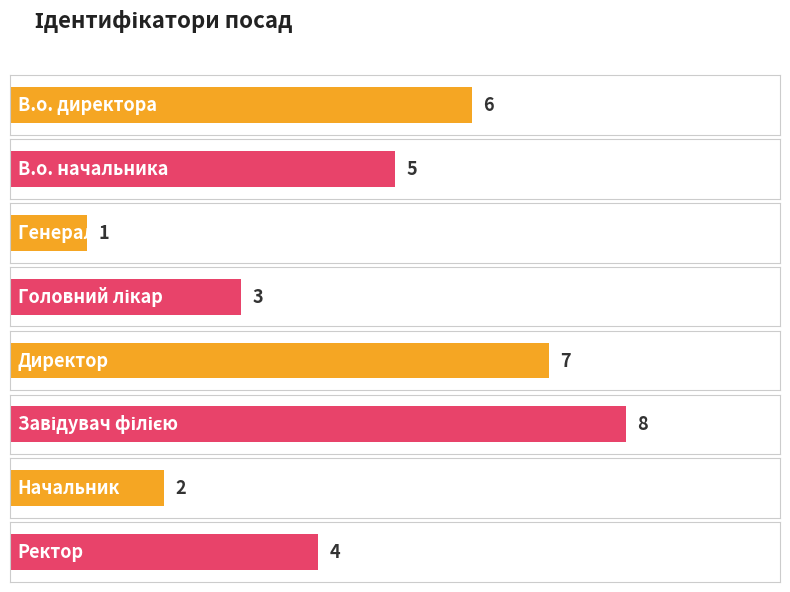

Where does the data first go above 5?

В.о. директора